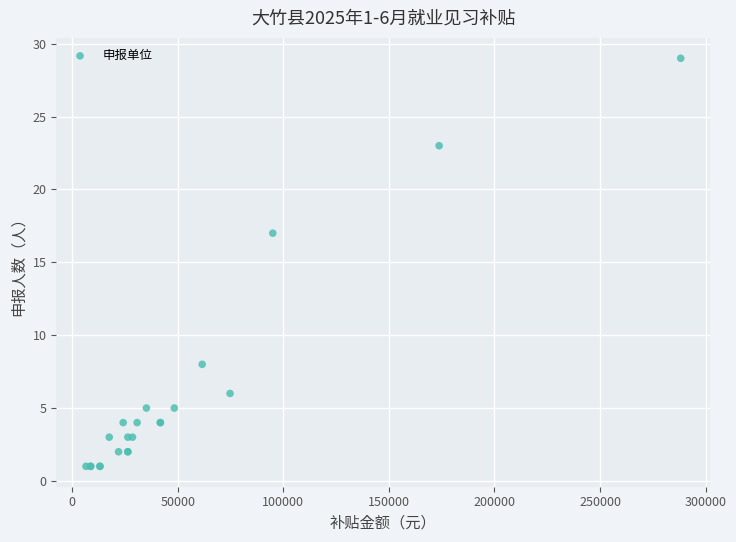

What Y value in the scatter plot is closest to 15?

17